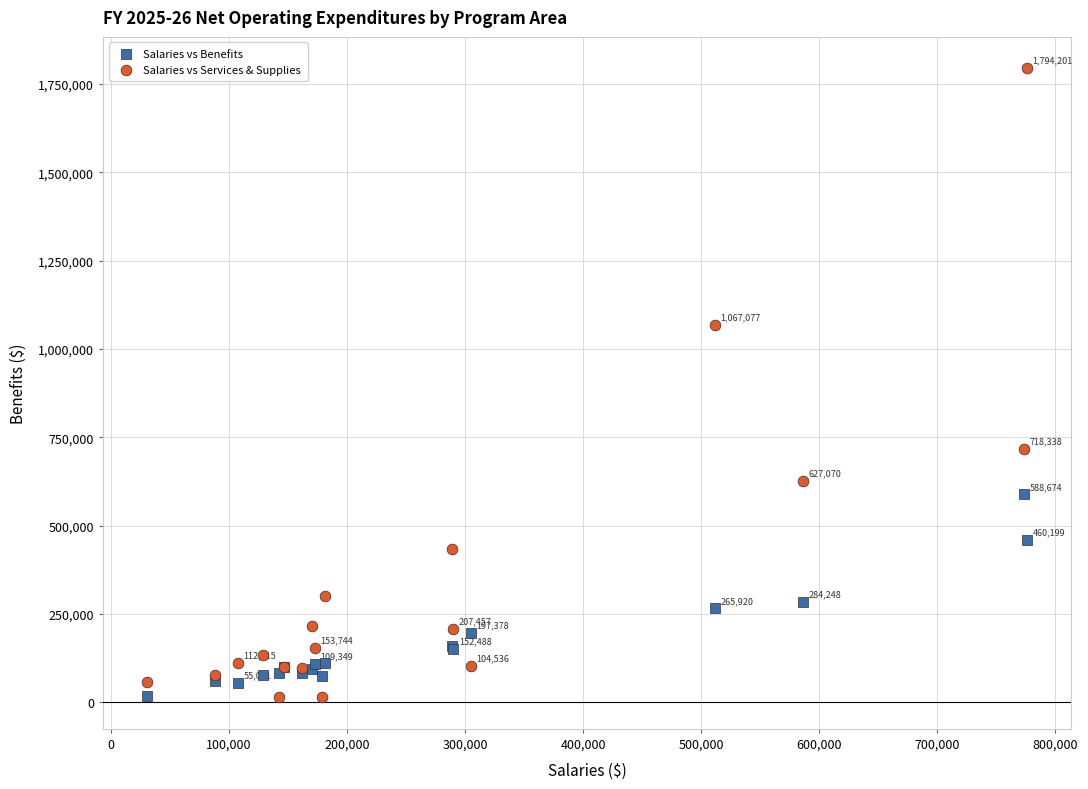

What is the X range (max minus min) for the scatter plot?

745459.7